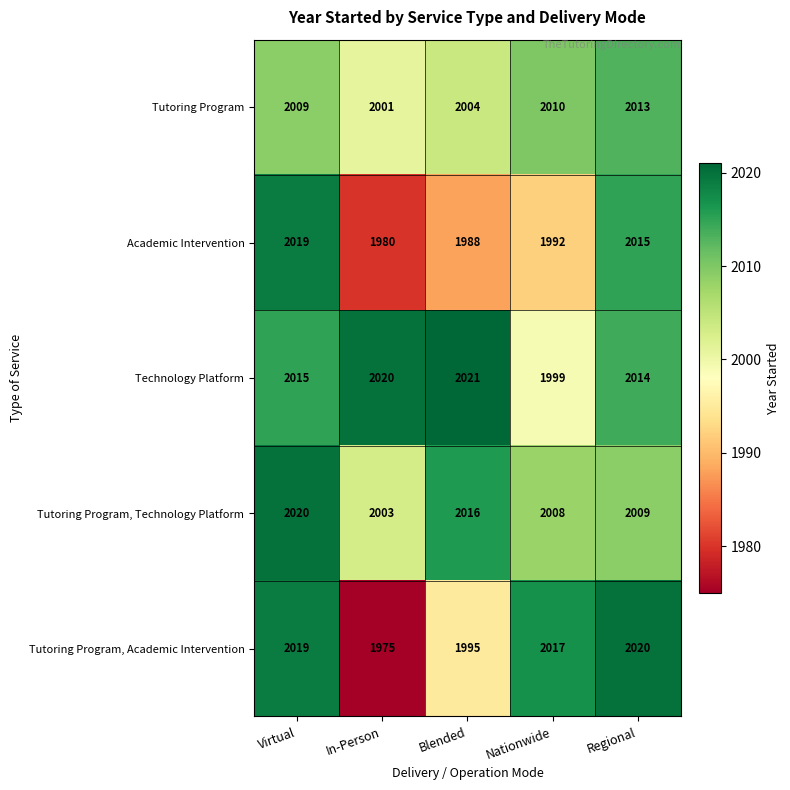

List the labels in order of Tutoring Program, Technology Platform value, largest first.

Virtual, Blended, Regional, Nationwide, In-Person